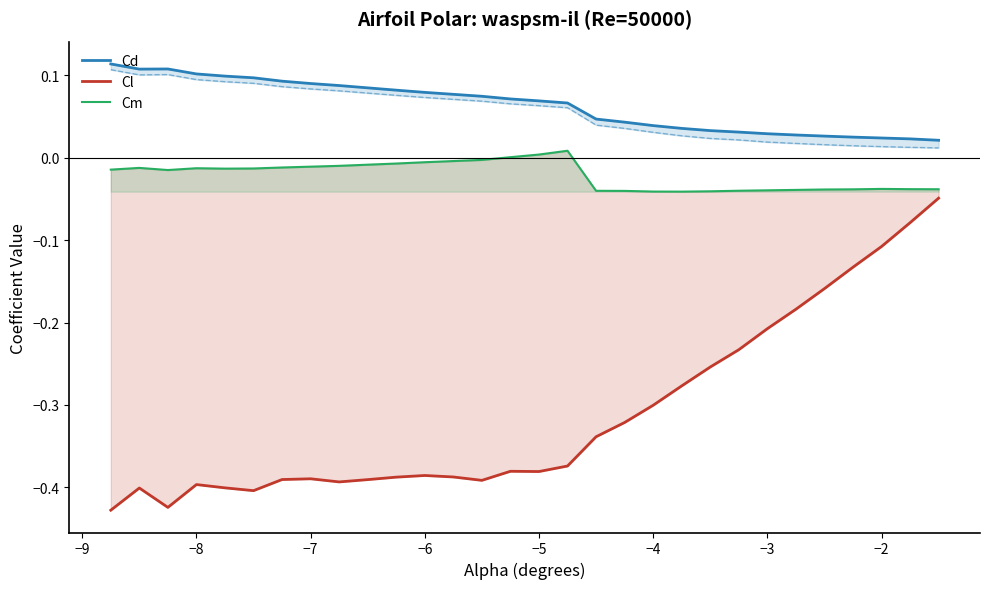

Rank the series by their average value, from highest to lowest.

Cd, Cm, Cl